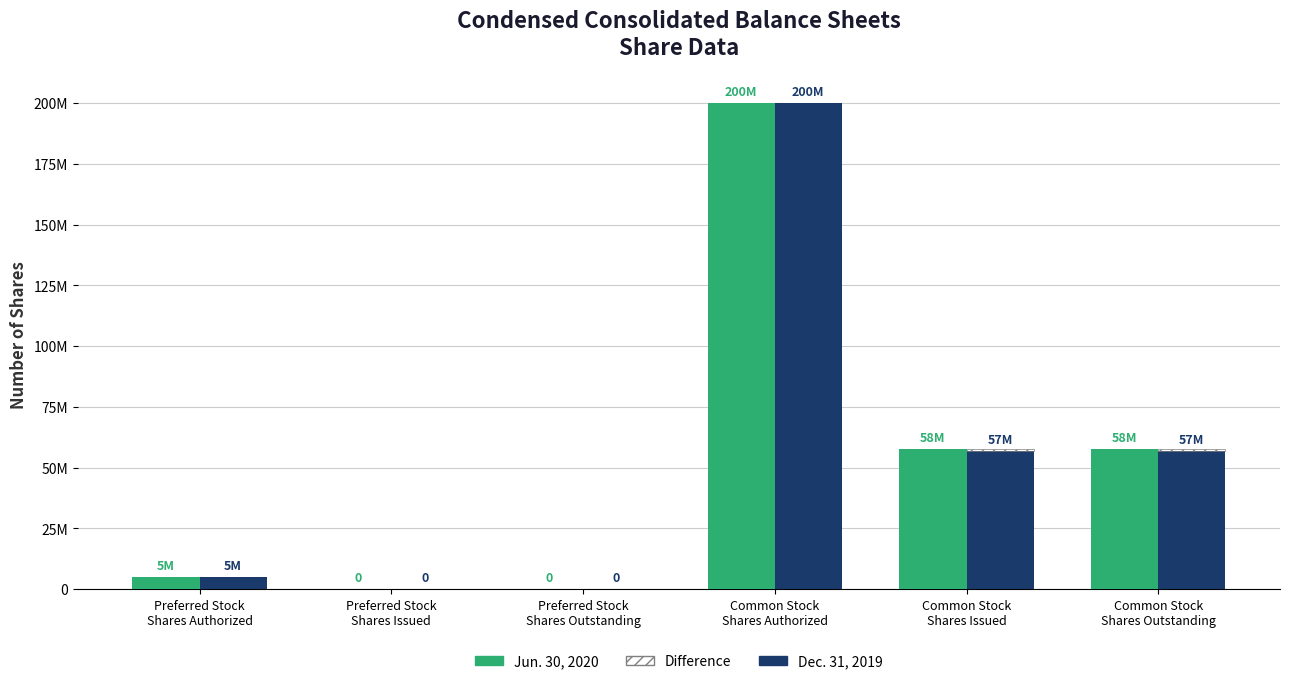

At which label does Dec. 31, 2019 reach its minimum?

Preferred Stock
Shares Issued